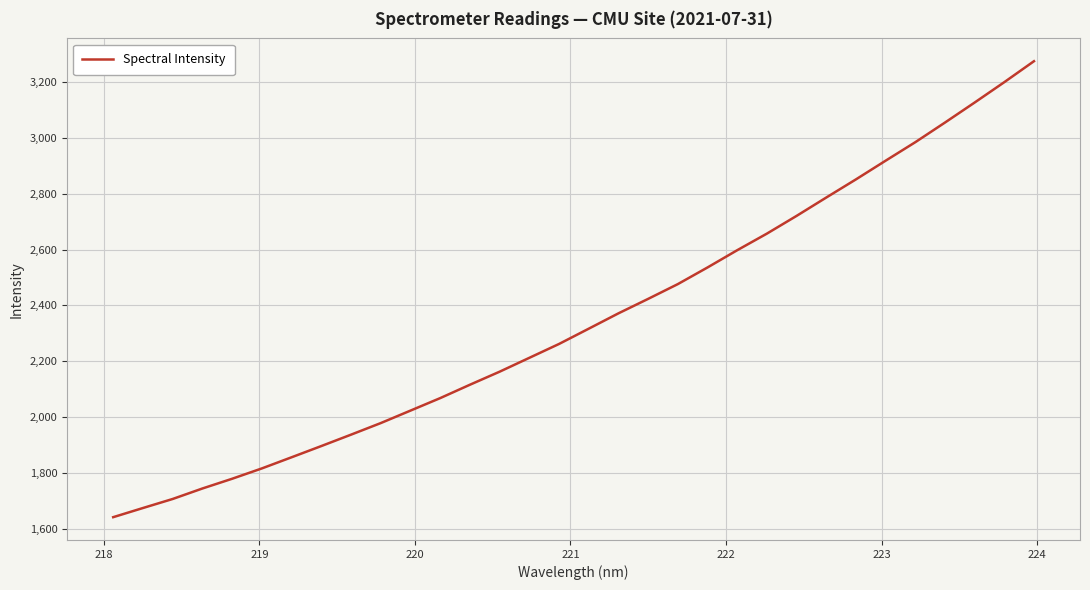

How many lines are shown in the chart?

1